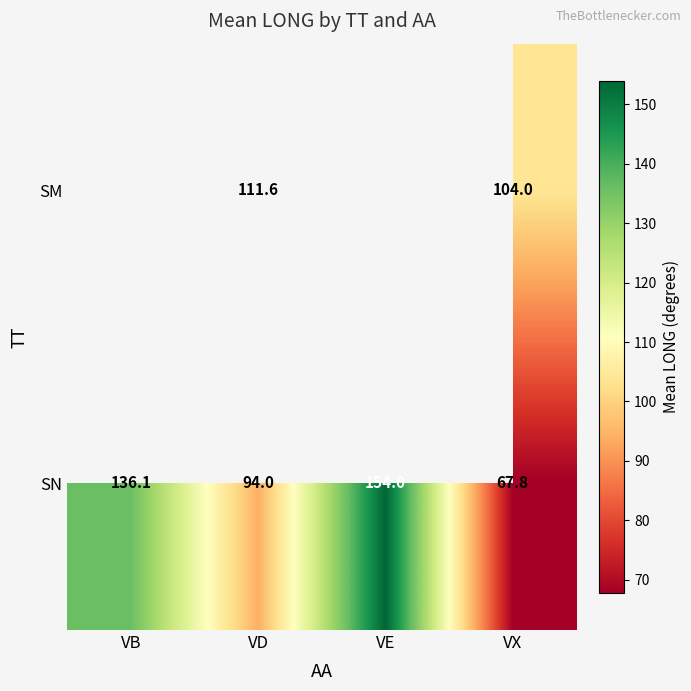

List the labels in order of SN value, smallest first.

VX, VD, VB, VE